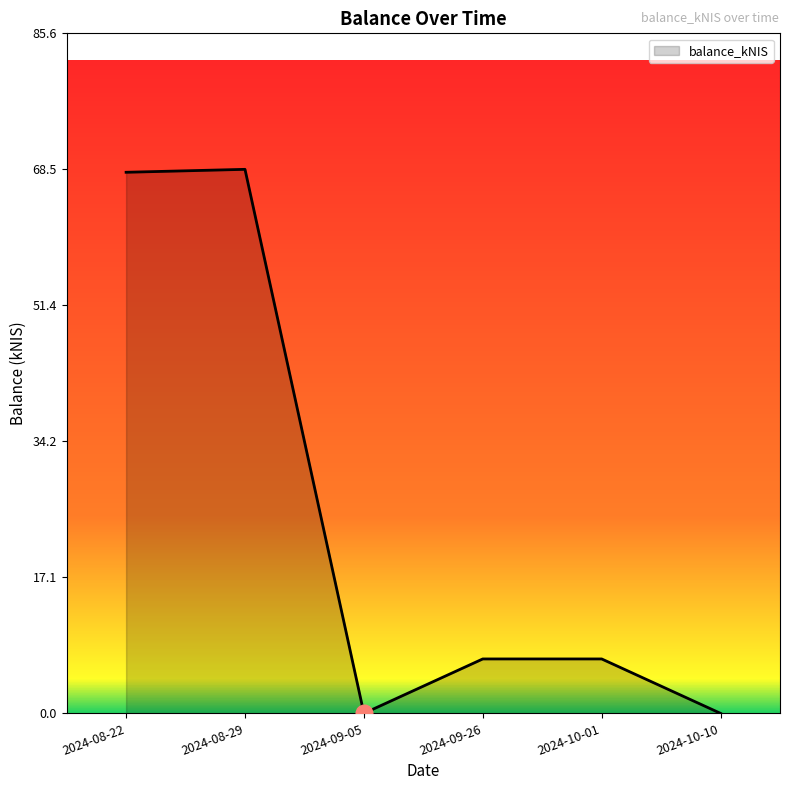

Is it true that the value at 2024-10-10 is 0.0?

True